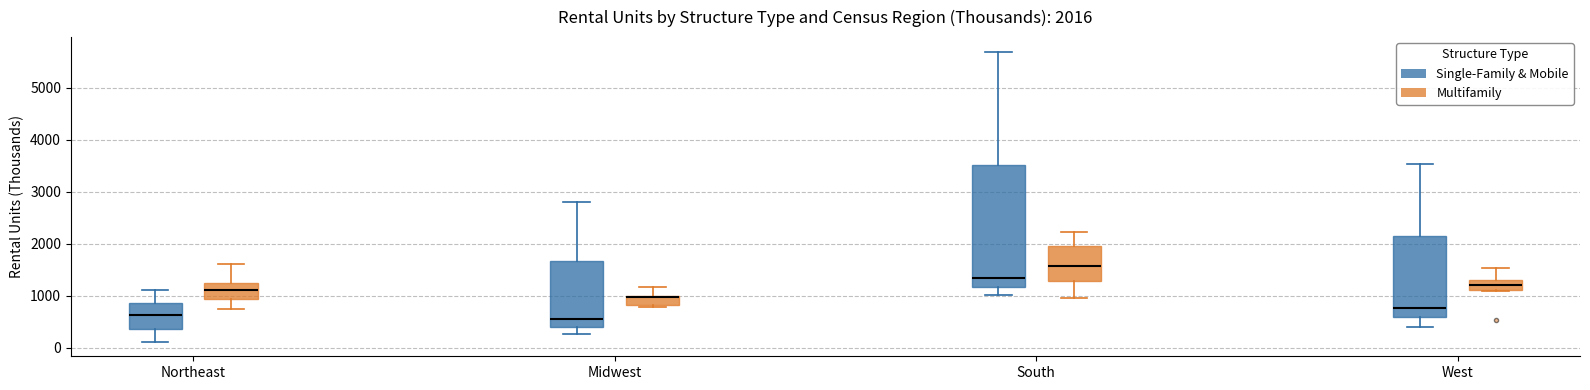

Comparing the boxes themselves (not the whiskers), which one is the tallest?

South (Single-Family & Mobile)